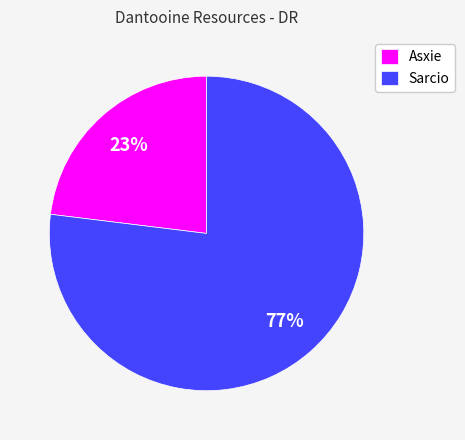

Is the sum of Sarcio and Asxie greater than half?

Yes